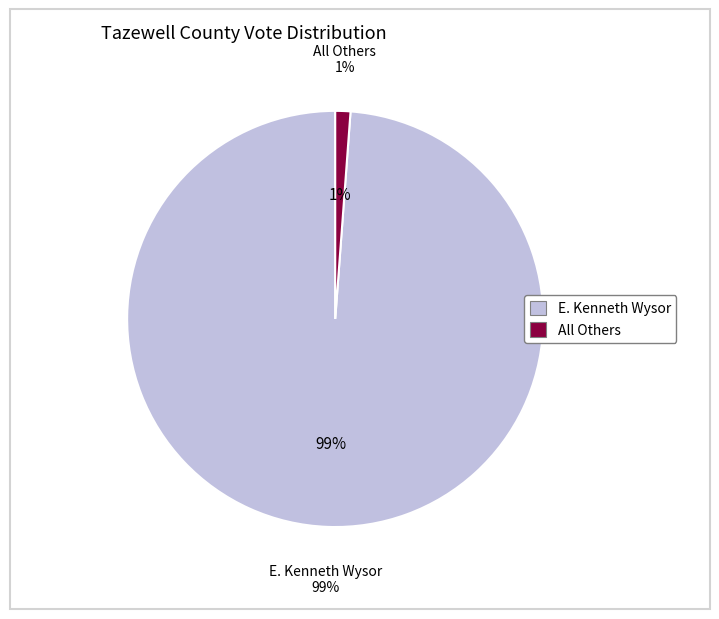

Does any single category account for the majority?

Yes